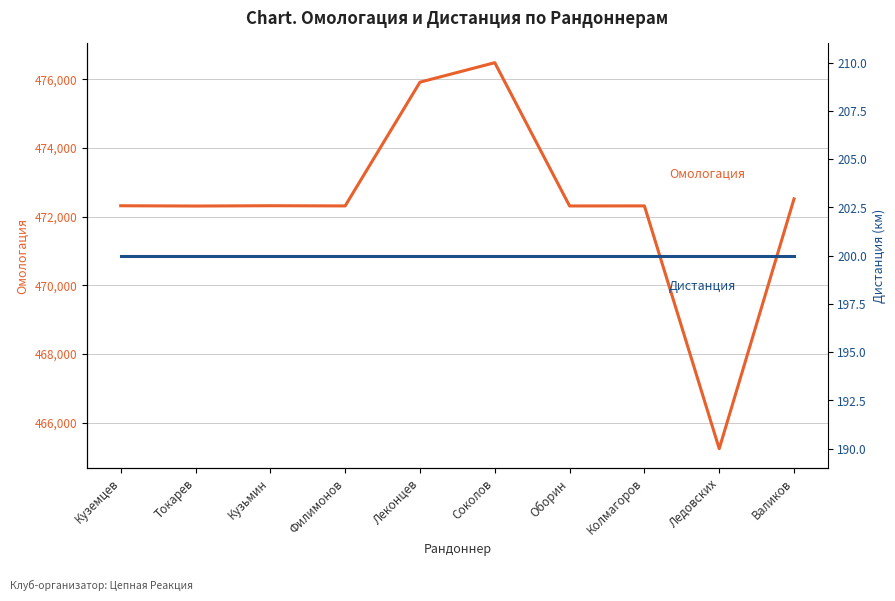

List the series in order of their overall mean, highest first.

Омологация, Дистанция